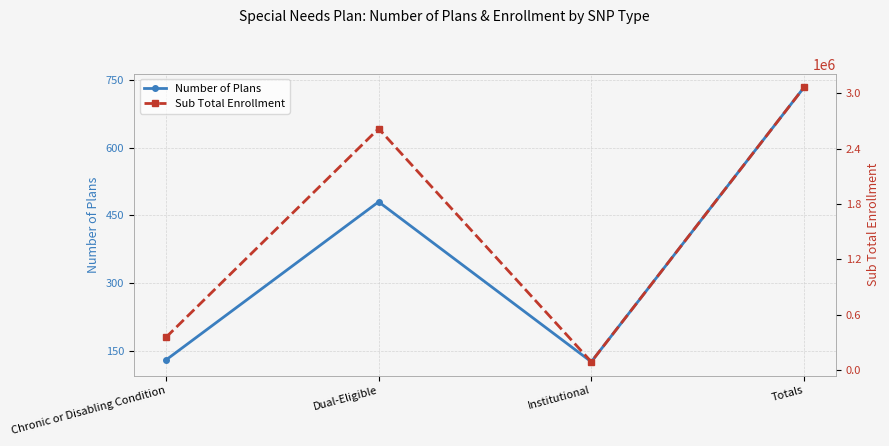

Which category has the lowest value in the Number of Plans series?

Institutional